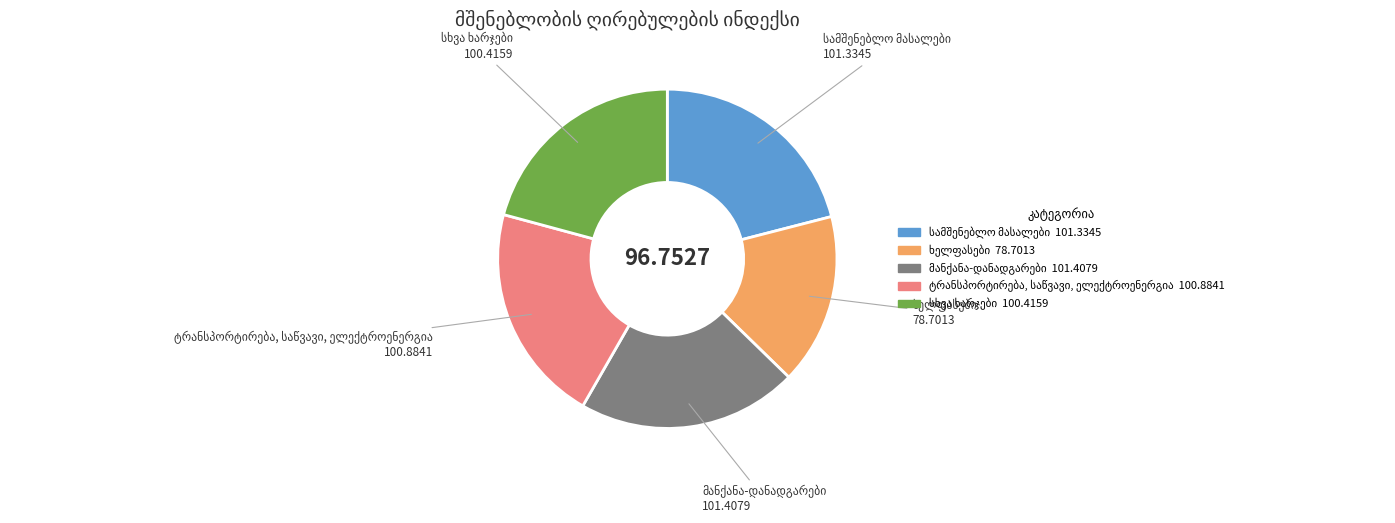

Does any single category account for the majority?

No